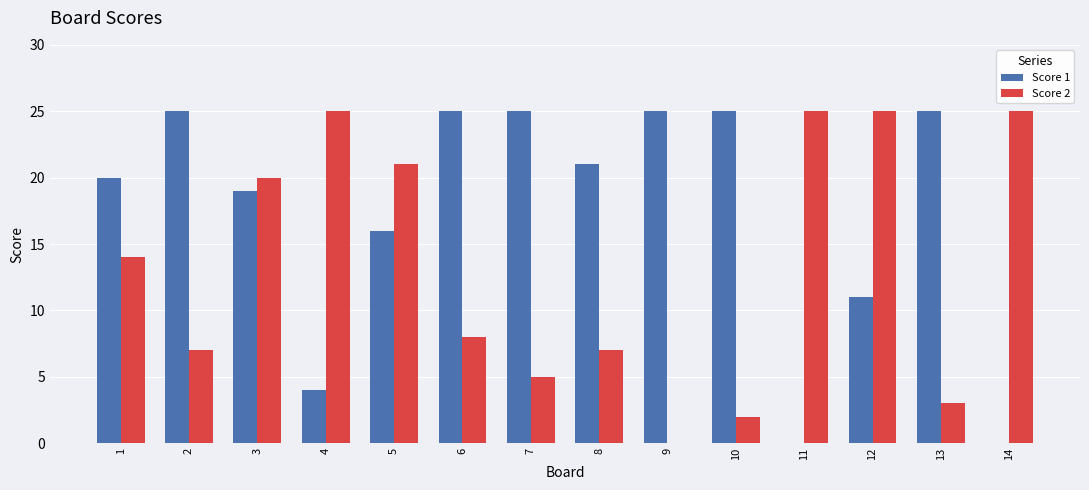

Is the value of Score 1 at 6 greater than the value of Score 2 at 6?

Yes